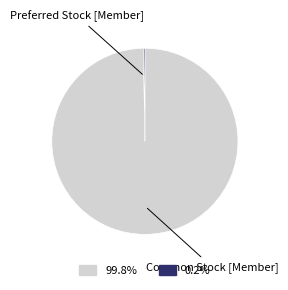

Does any single category account for the majority?

Yes